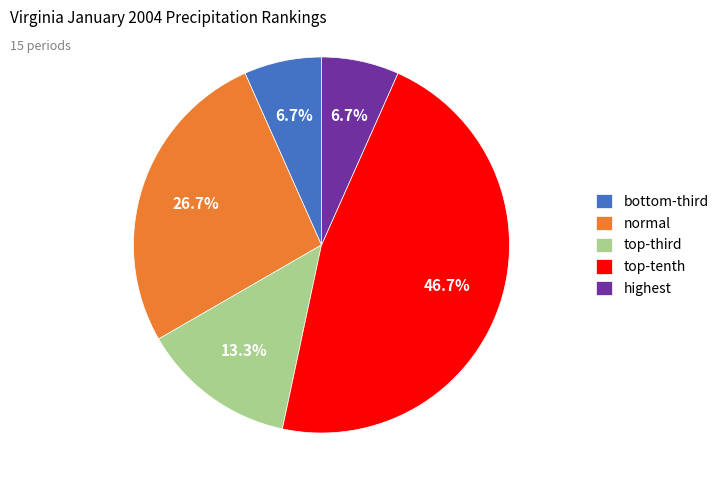

Which slice is the largest?

top-tenth